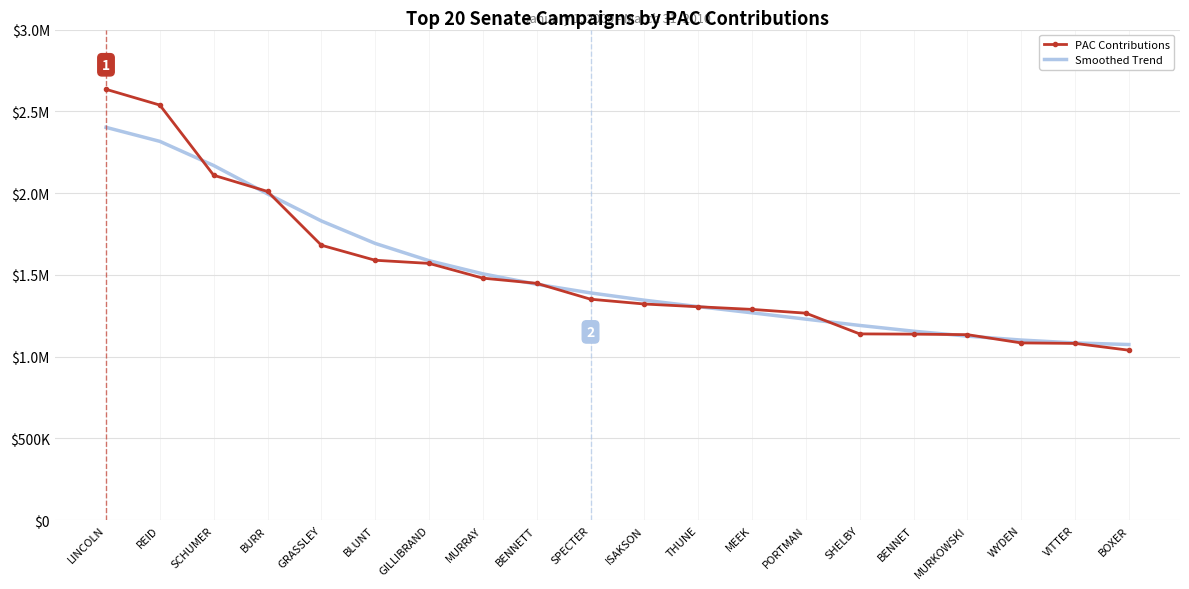

What are all the series names shown in the legend?

PAC Contributions, Smoothed Trend